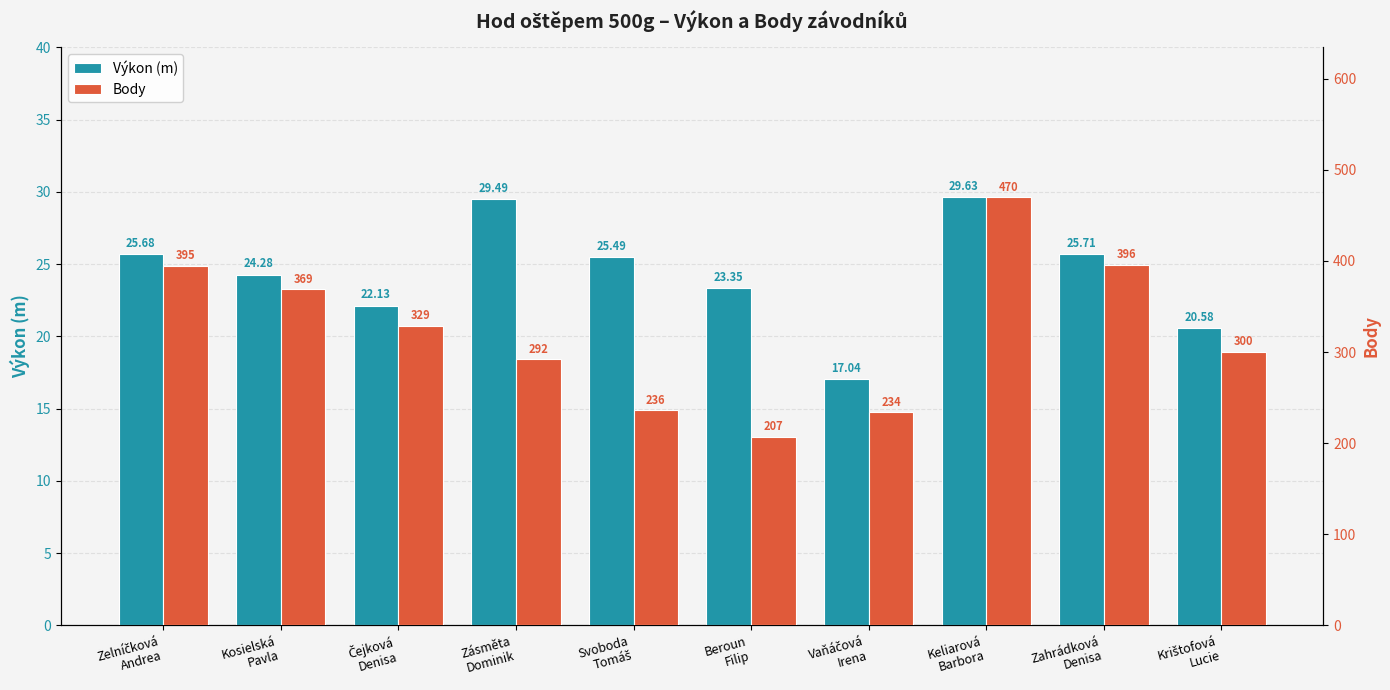

Count the number of data series in this chart.

2